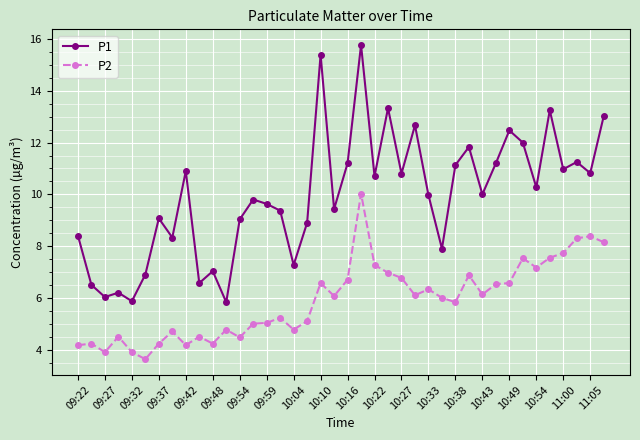

What is the maximum value shown in the chart?

15.8